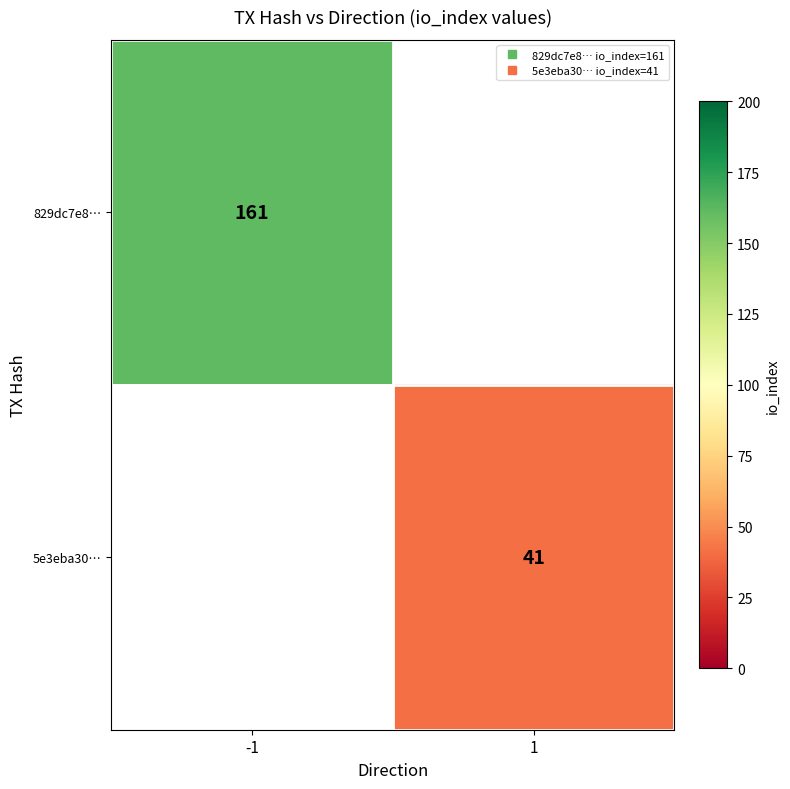

Is it true that 5e3eba30… equals 18.5 at 1?

False